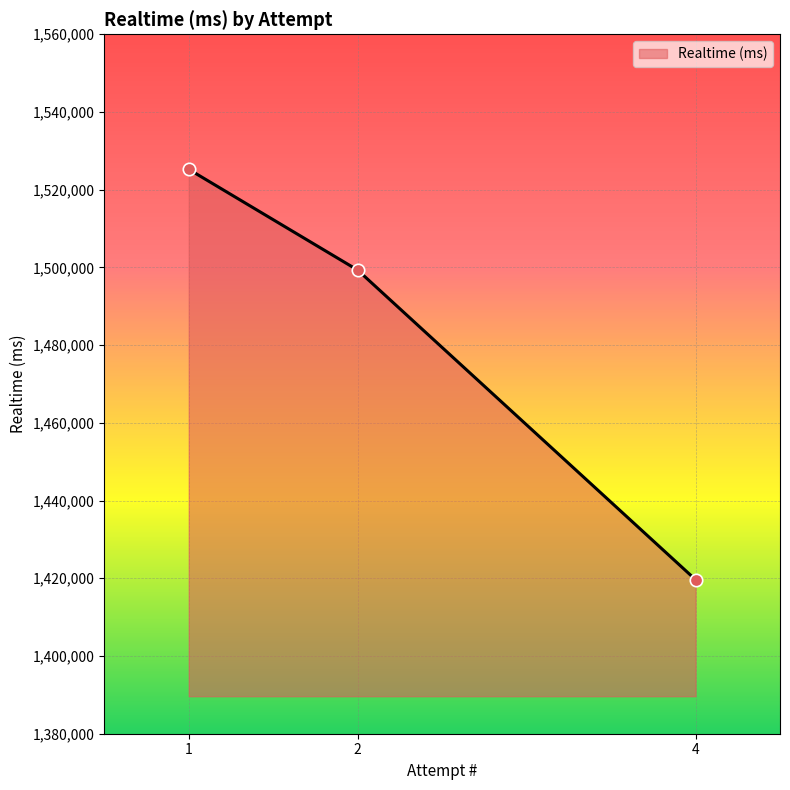

Approximately how many times larger is the value at 2 compared to 1?

1.0